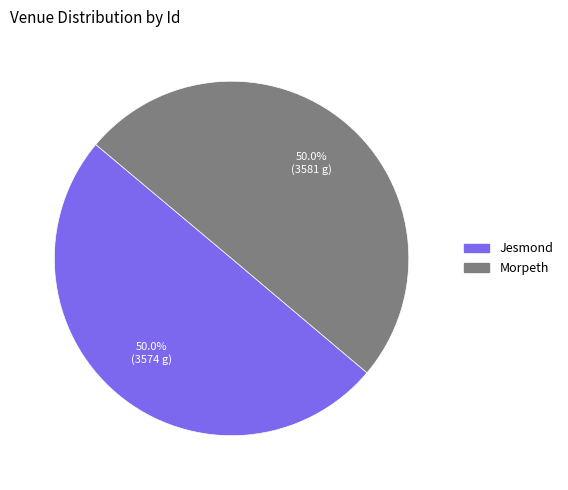

What is the ratio of the value at Morpeth to the value at Jesmond?

1.0